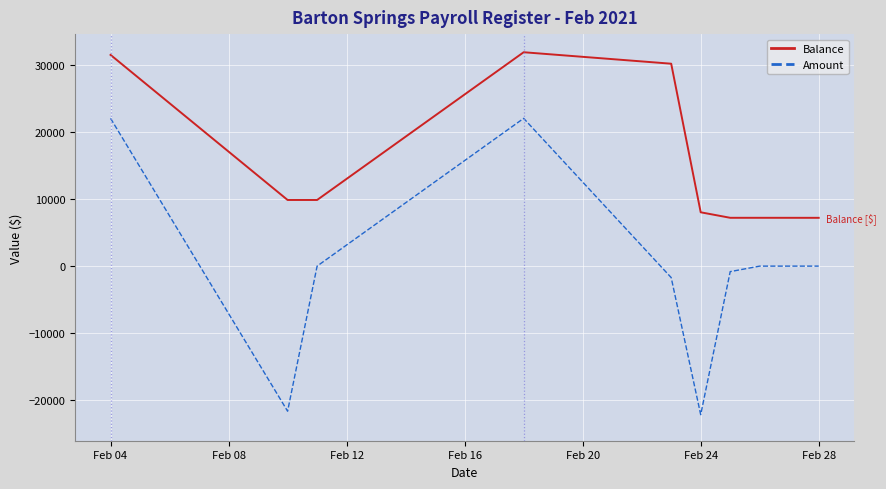

What is the greatest value displayed?

31847.3